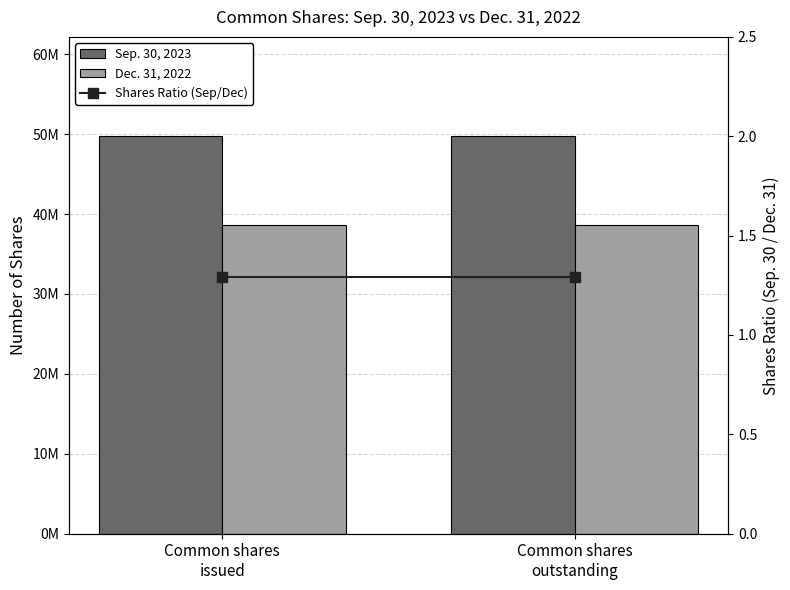

Which series has the largest total across all categories?

Sep. 30, 2023